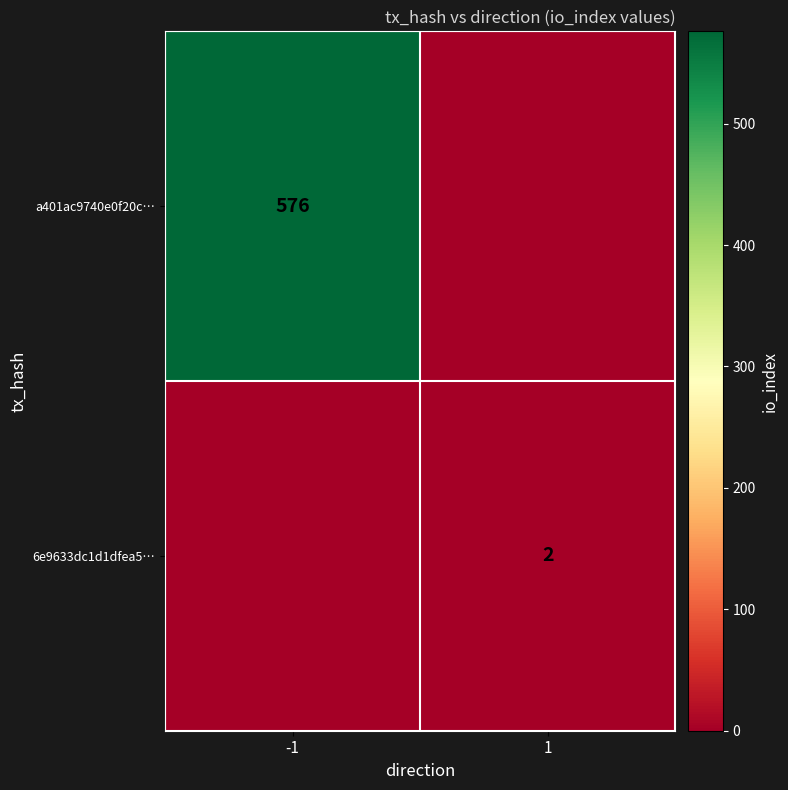

The value of a401ac9740e0f20c… at -1 is 576. True or false?

True